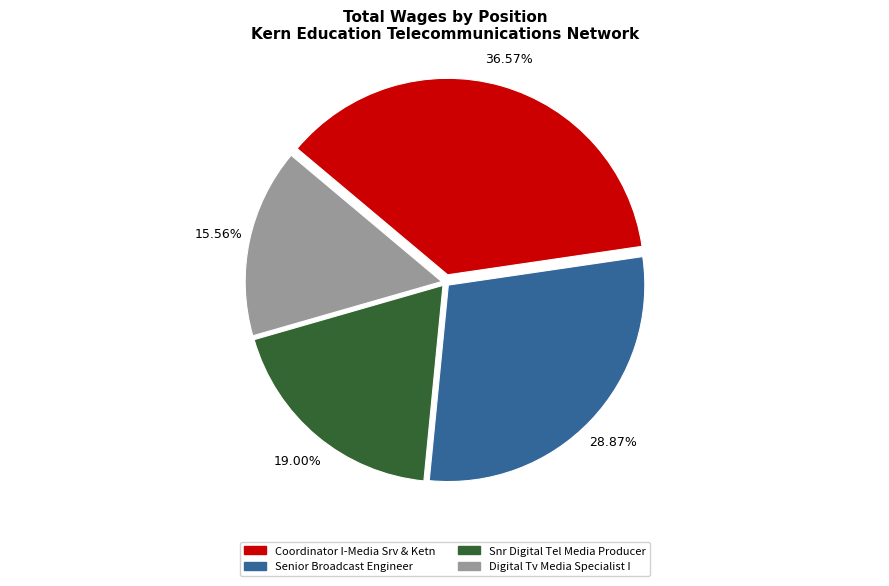

Which category has the biggest portion of the pie?

Coordinator I-Media Srv & Ketn